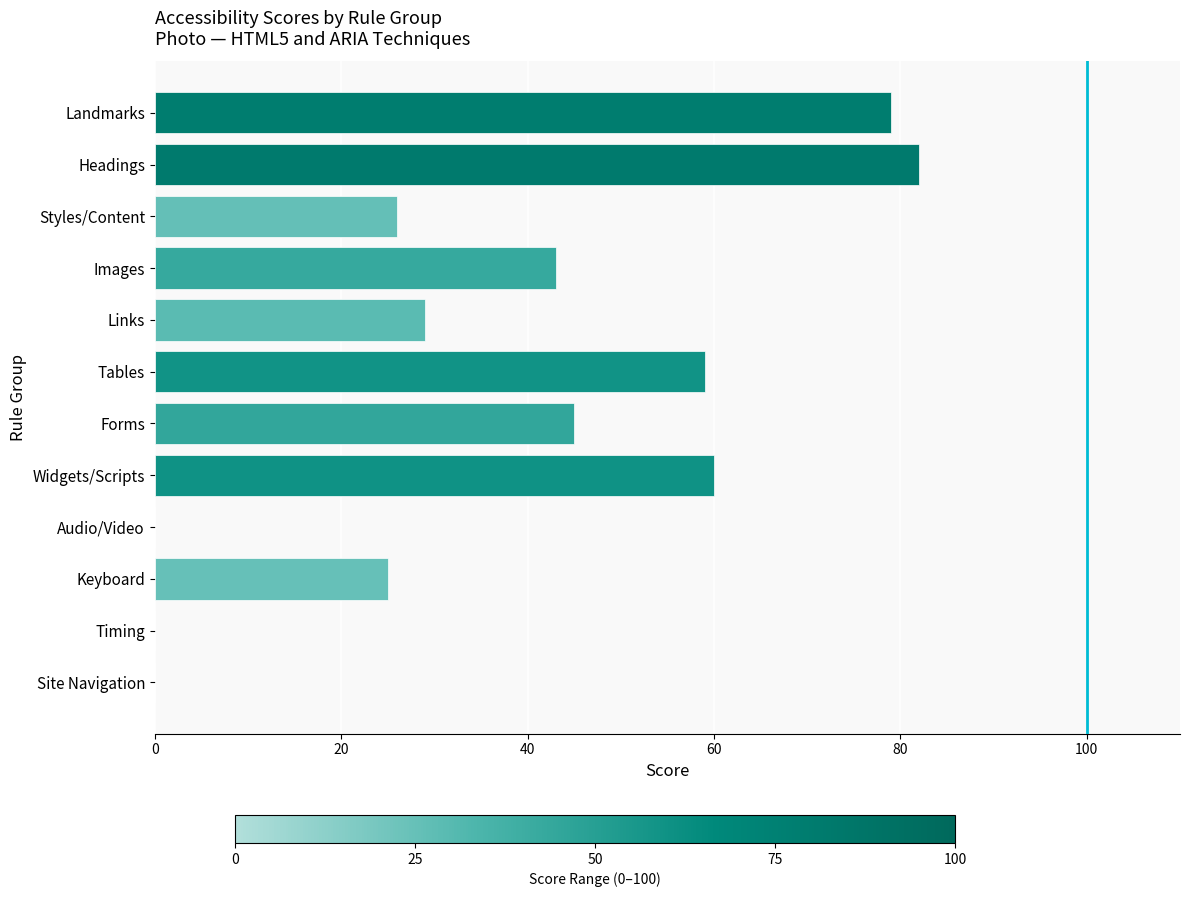

What is the change in value from Keyboard to Timing?

-25